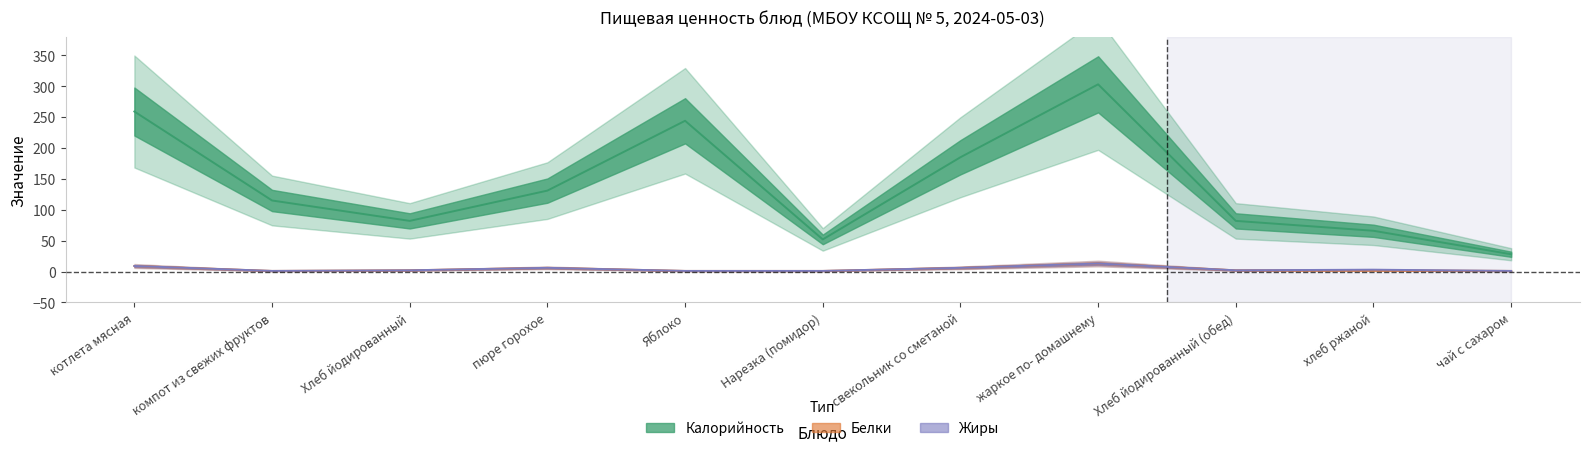

At which category is the sum across all series the highest?

жаркое по- домашнему